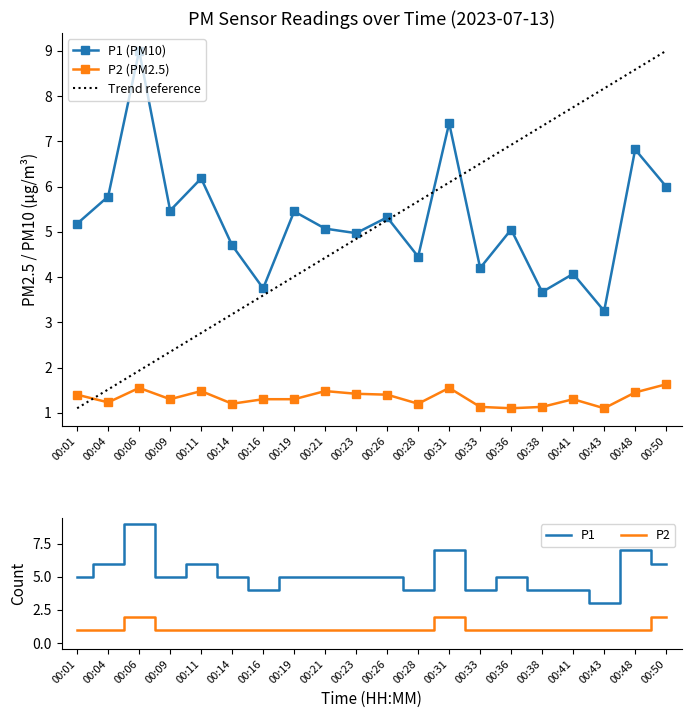

What is the difference between the second highest and second lowest values in the P2 series?

1